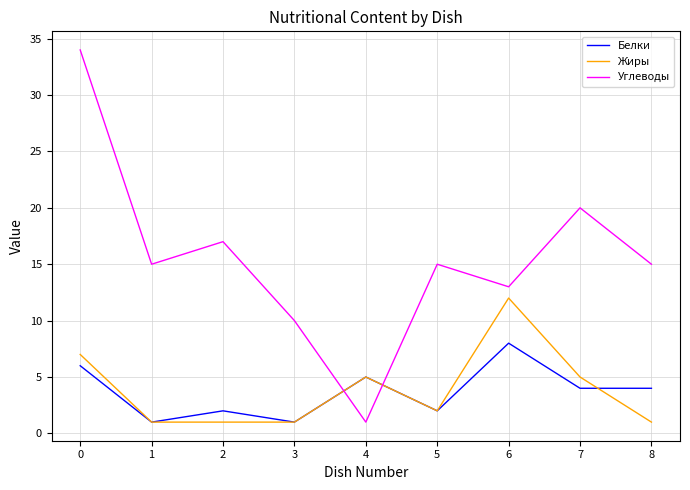

How many distinct data groups are displayed?

3